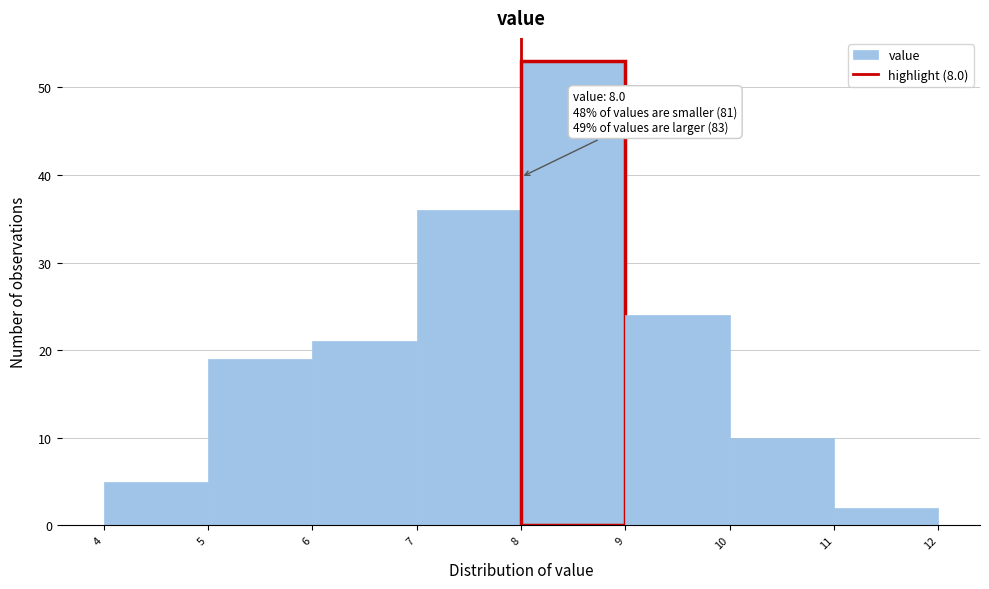

Over which range of the x-axis is the bar tallest?

8 to 9